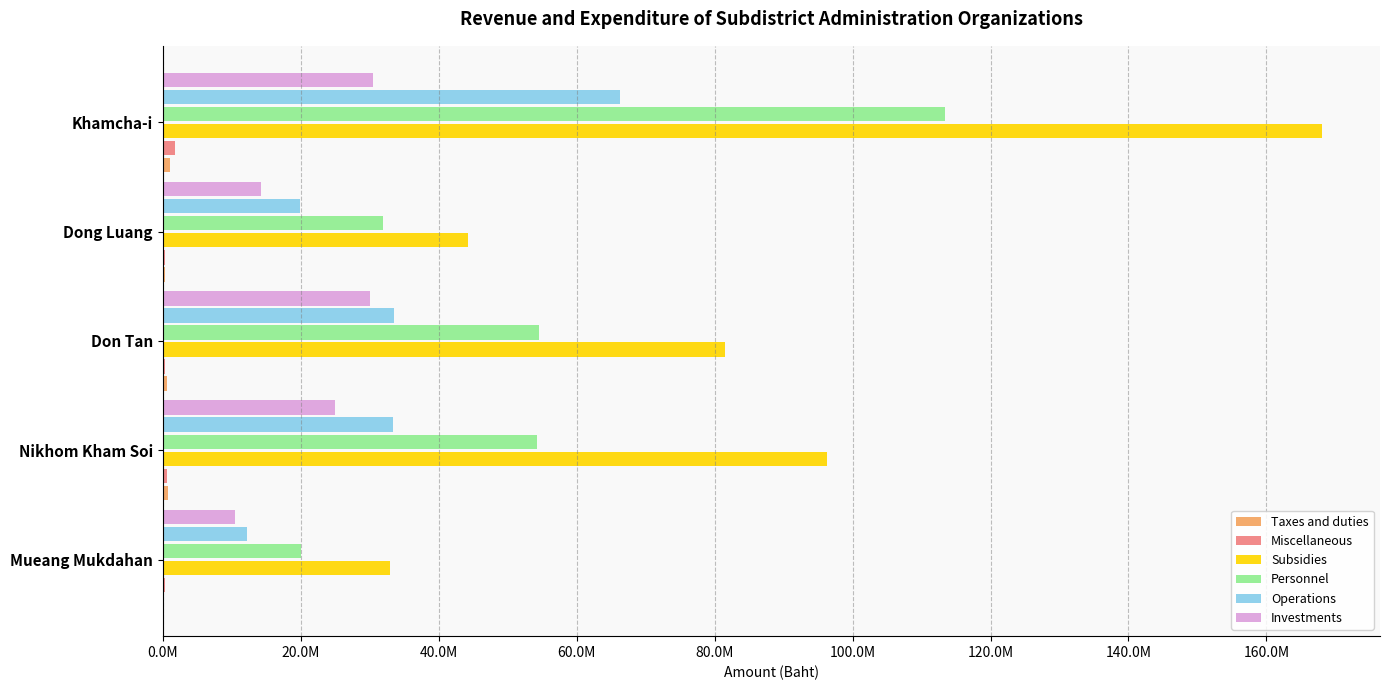

How many bars are there in each group?

6